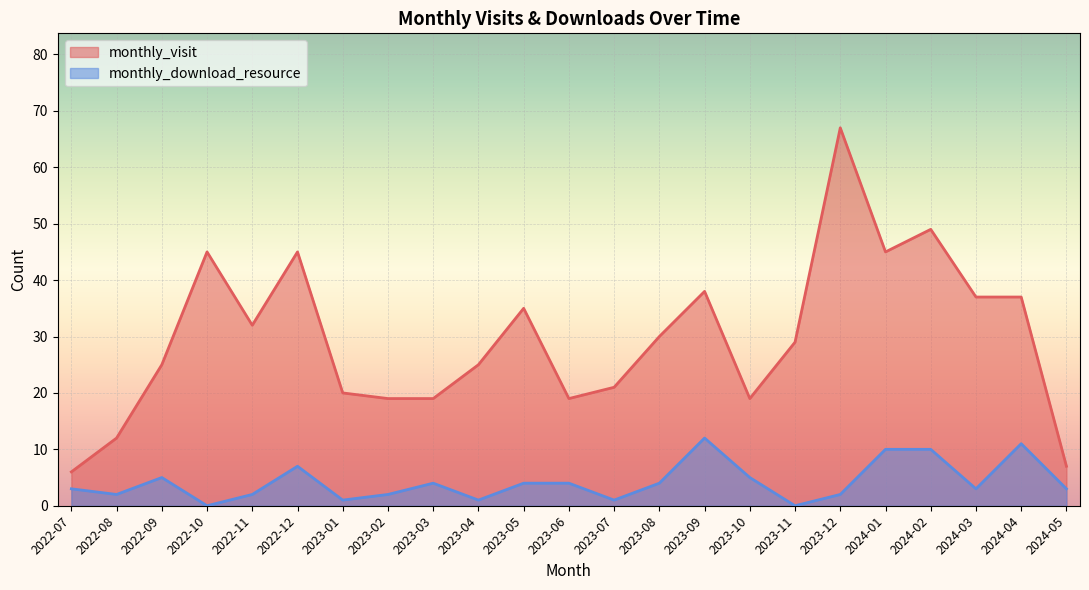

Reading left to right, what are all the values shown in this chart?

monthly_visit: 2022-07=6	2022-08=12	2022-09=25	2022-10=45	2022-11=32	2022-12=45	2023-01=20	2023-02=19	2023-03=19	2023-04=25	2023-05=35	2023-06=19	2023-07=21	2023-08=30	2023-09=38	2023-10=19	2023-11=29	2023-12=67	2024-01=45	2024-02=49	2024-03=37	2024-04=37	2024-05=7
monthly_download_resource: 2022-07=3	2022-08=2	2022-09=5	2022-10=0	2022-11=2	2022-12=7	2023-01=1	2023-02=2	2023-03=4	2023-04=1	2023-05=4	2023-06=4	2023-07=1	2023-08=4	2023-09=12	2023-10=5	2023-11=0	2023-12=2	2024-01=10	2024-02=10	2024-03=3	2024-04=11	2024-05=3